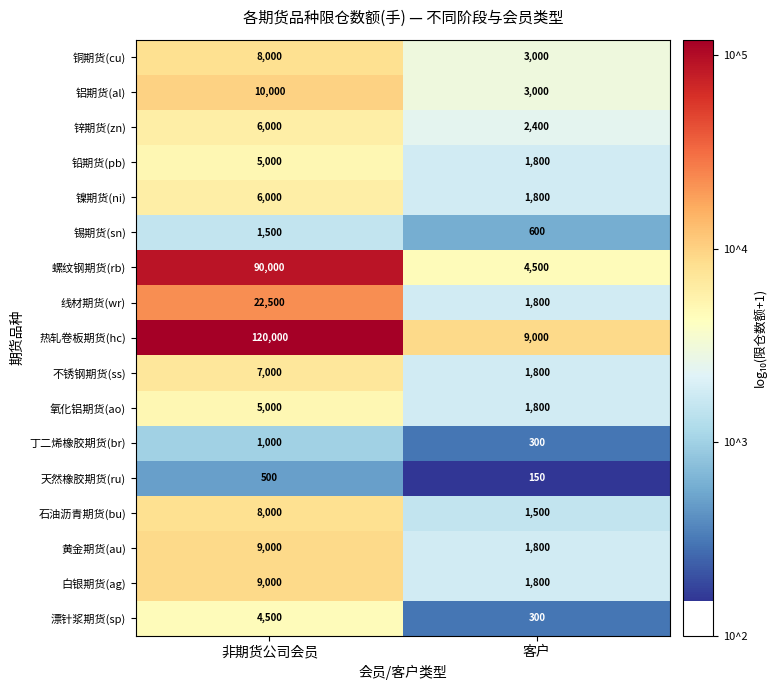

Which series has the largest total across all categories?

热轧卷板期货(hc)